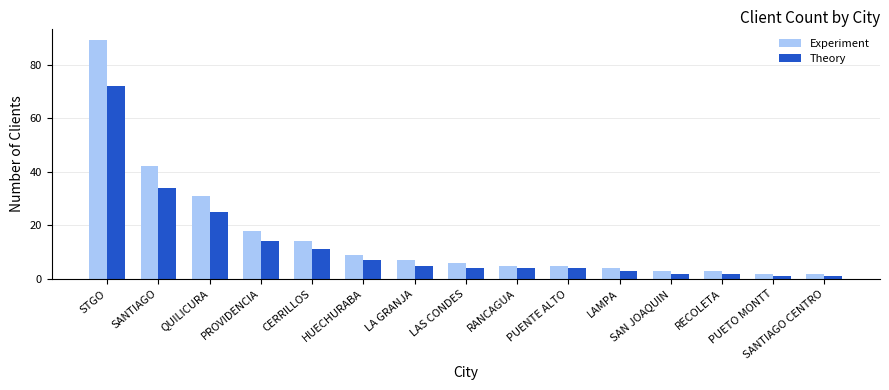

Which series has the widest spread of values?

Experiment